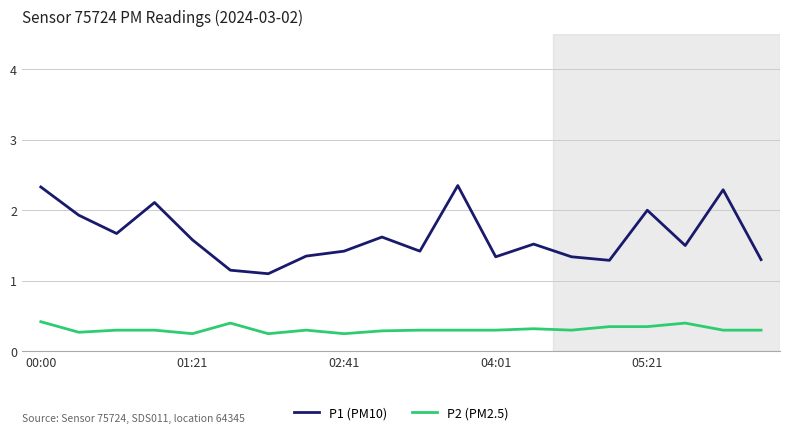

Rank the series by their maximum value, from lowest to highest.

P2 (PM2.5), P1 (PM10)